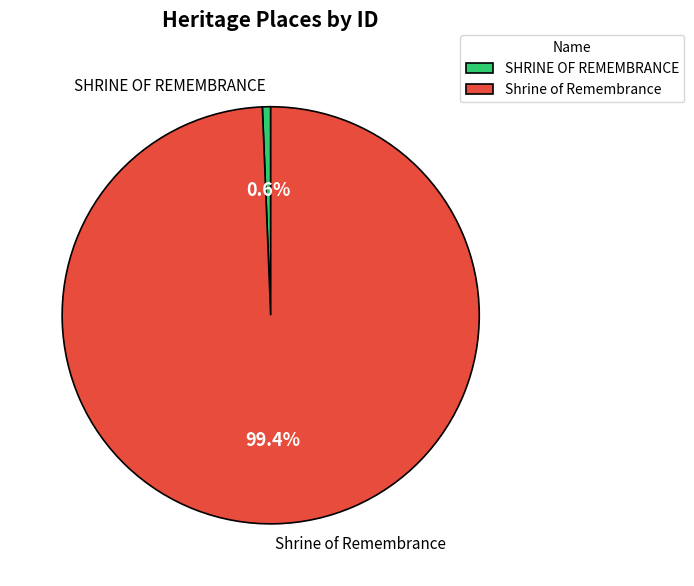

Which slice is the smallest?

SHRINE OF REMEMBRANCE